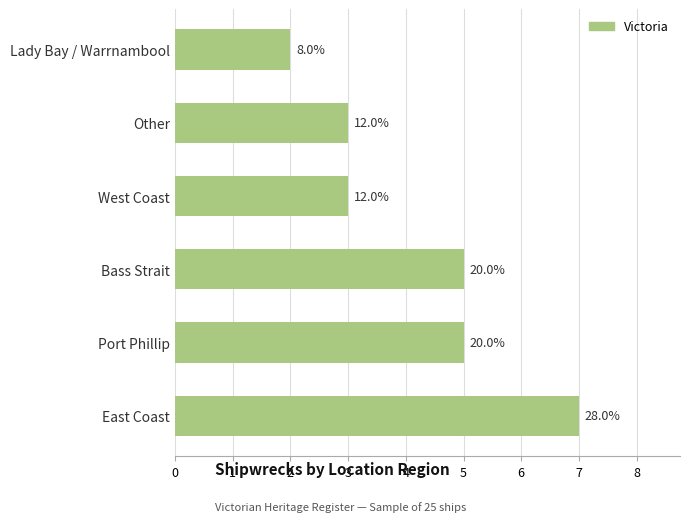

Are the bars horizontal?

Yes